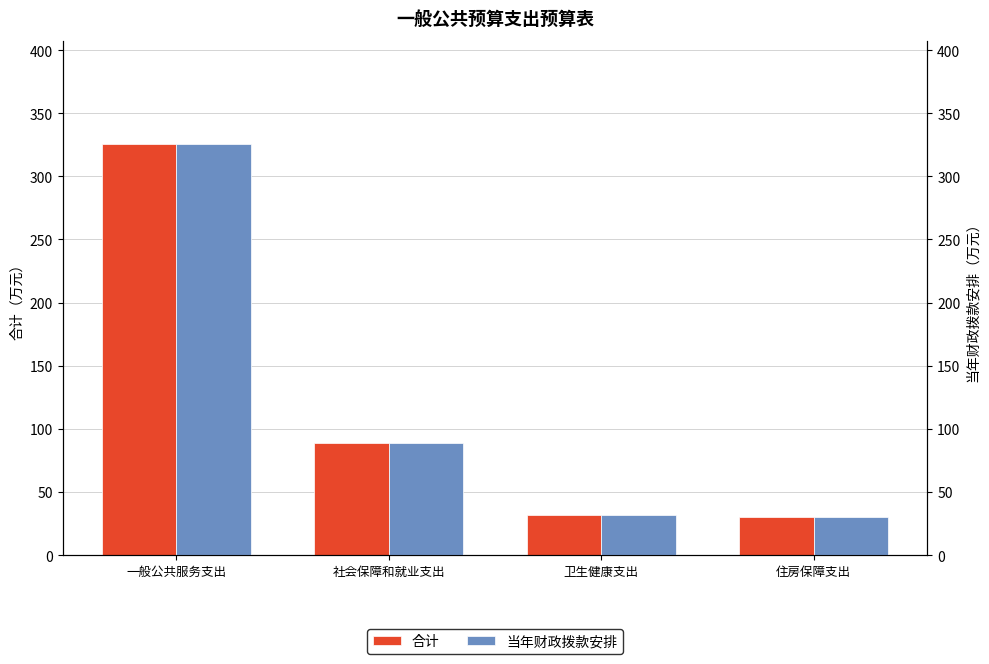

How many distinct data groups are displayed?

2